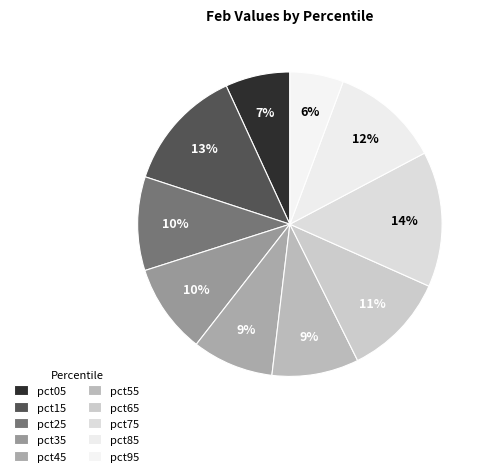

Is there a majority slice in this chart?

No